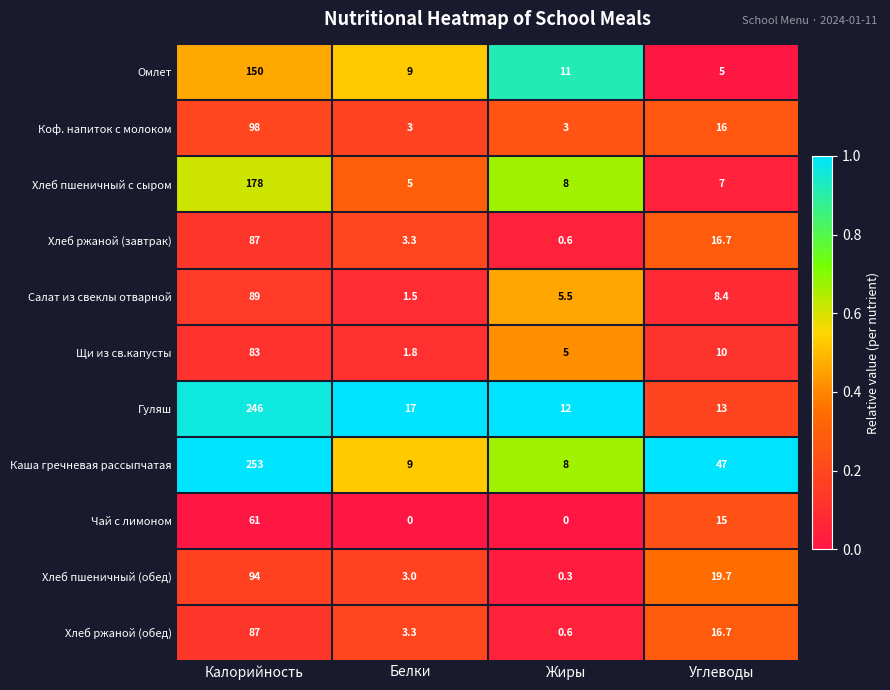

At which category does the chart reach its peak across all series?

Калорийность